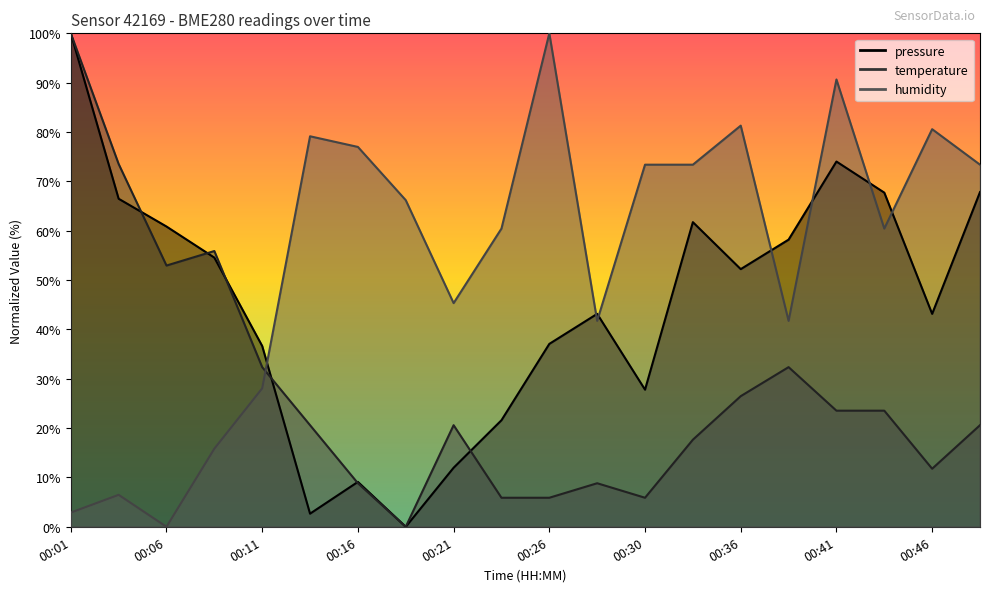

Which has a higher value, 00:43 or 00:21?

00:43